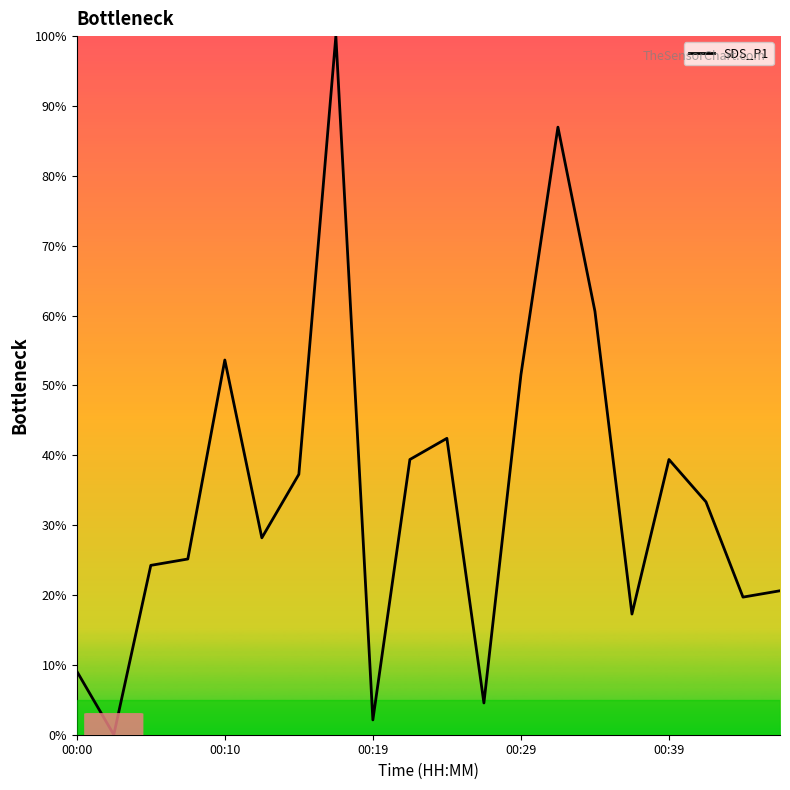

What is the maximum value shown in the chart?

100.0